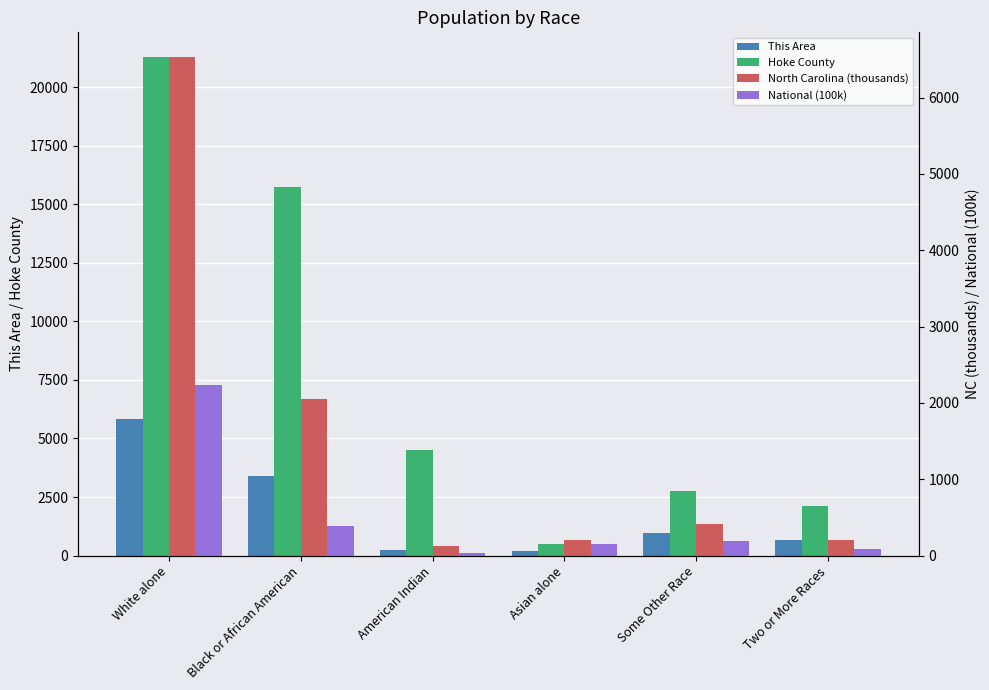

Which series has the largest range (max minus min)?

Hoke County